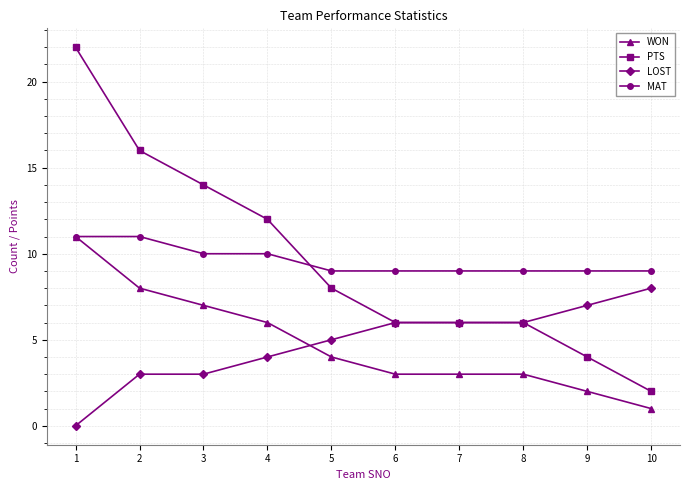

What is the greatest value displayed?

22